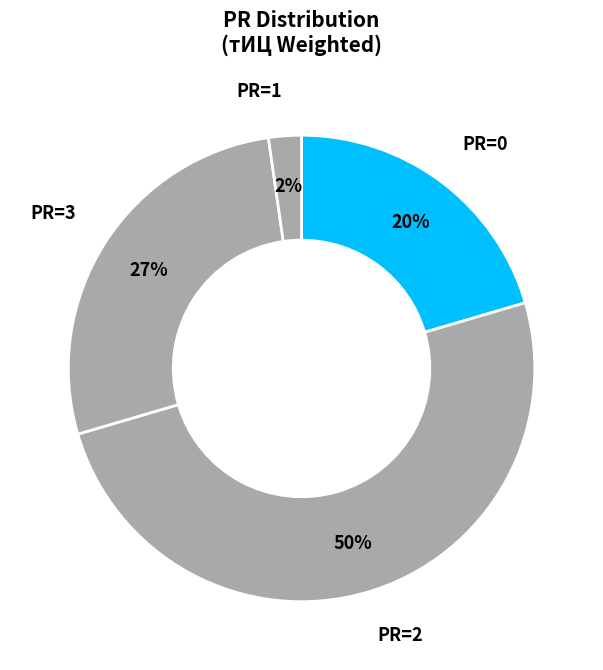

How many slices are in this pie chart?

4